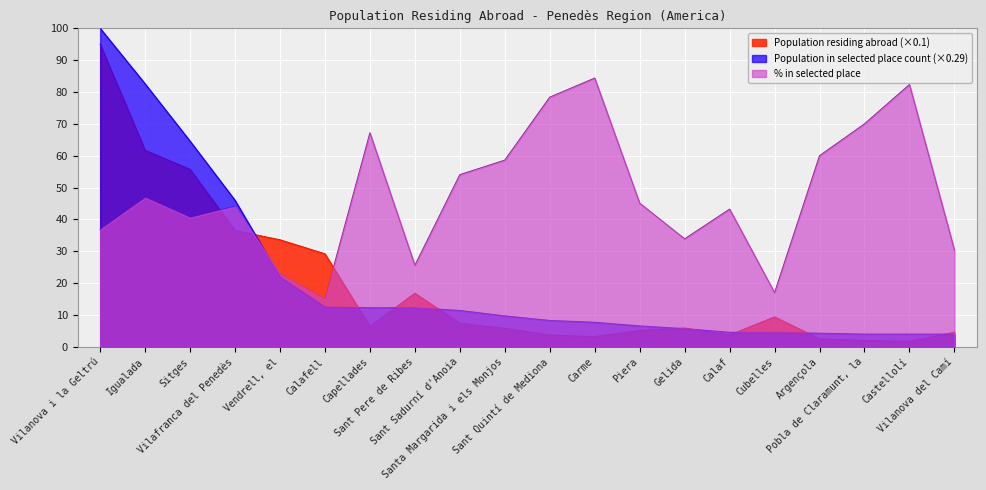

What is the difference between the maximum and second lowest values in the Population residing abroad series?

93.0